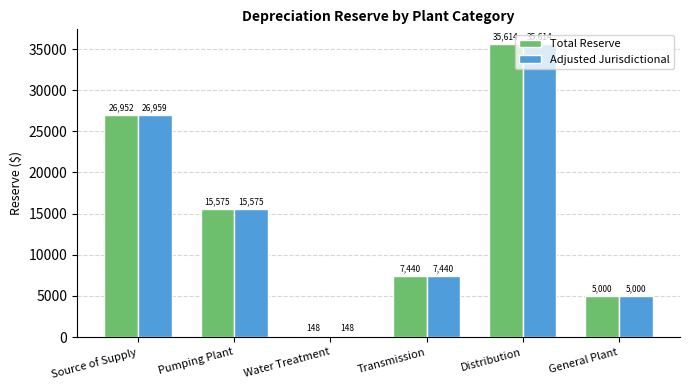

Which series has the largest total across all categories?

Adjusted Jurisdictional